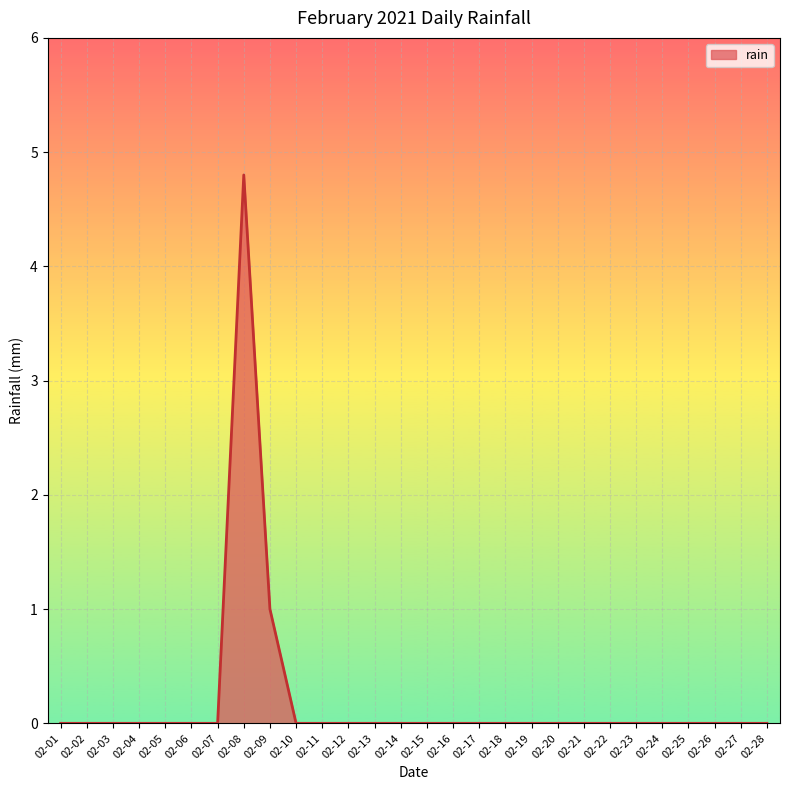

How many lines are shown in the chart?

1